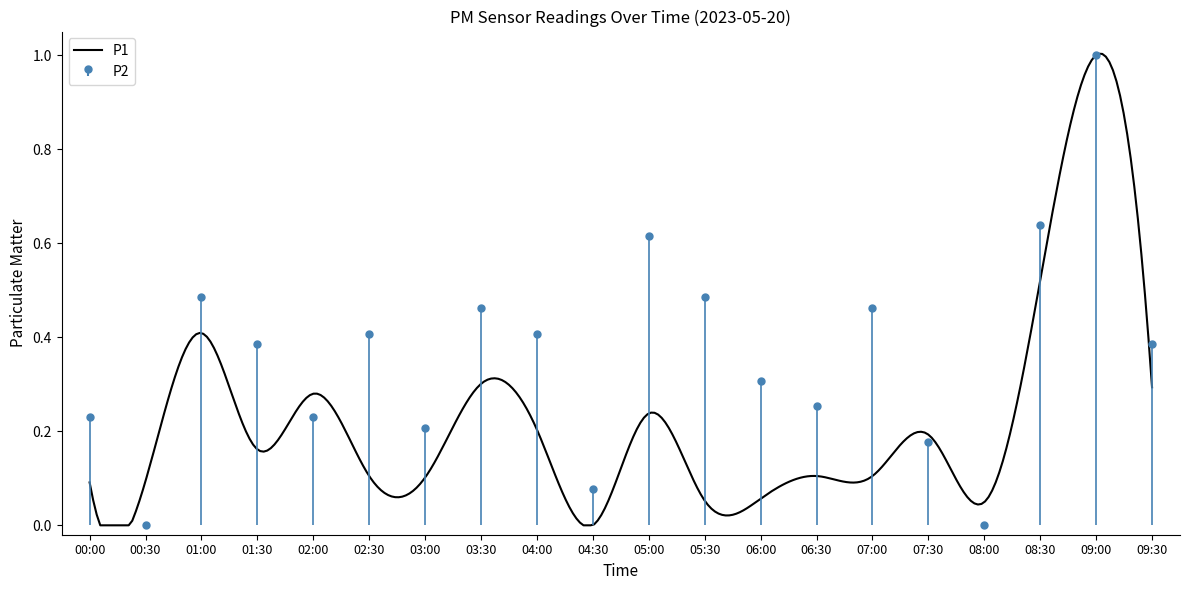

The chart shows a value of 0.3 at 06:00. True or false?

True